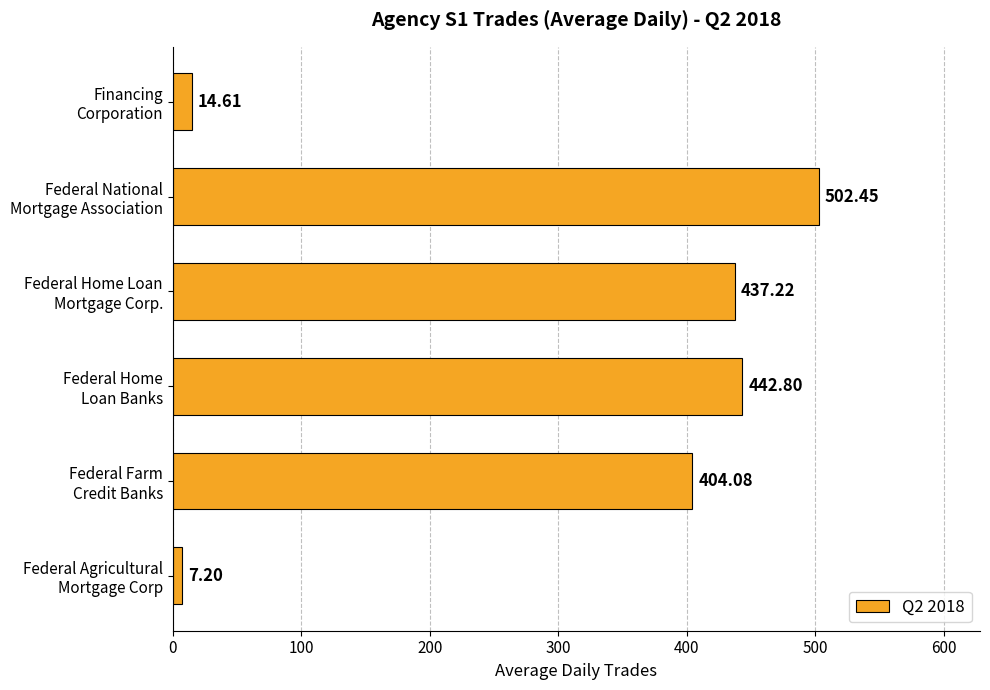

What is the sum of all values?

1808.4